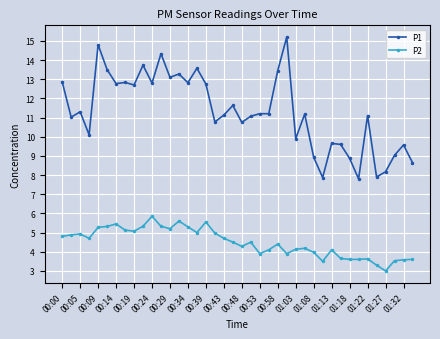

True or false: P2 and P1 cross at least once.

False